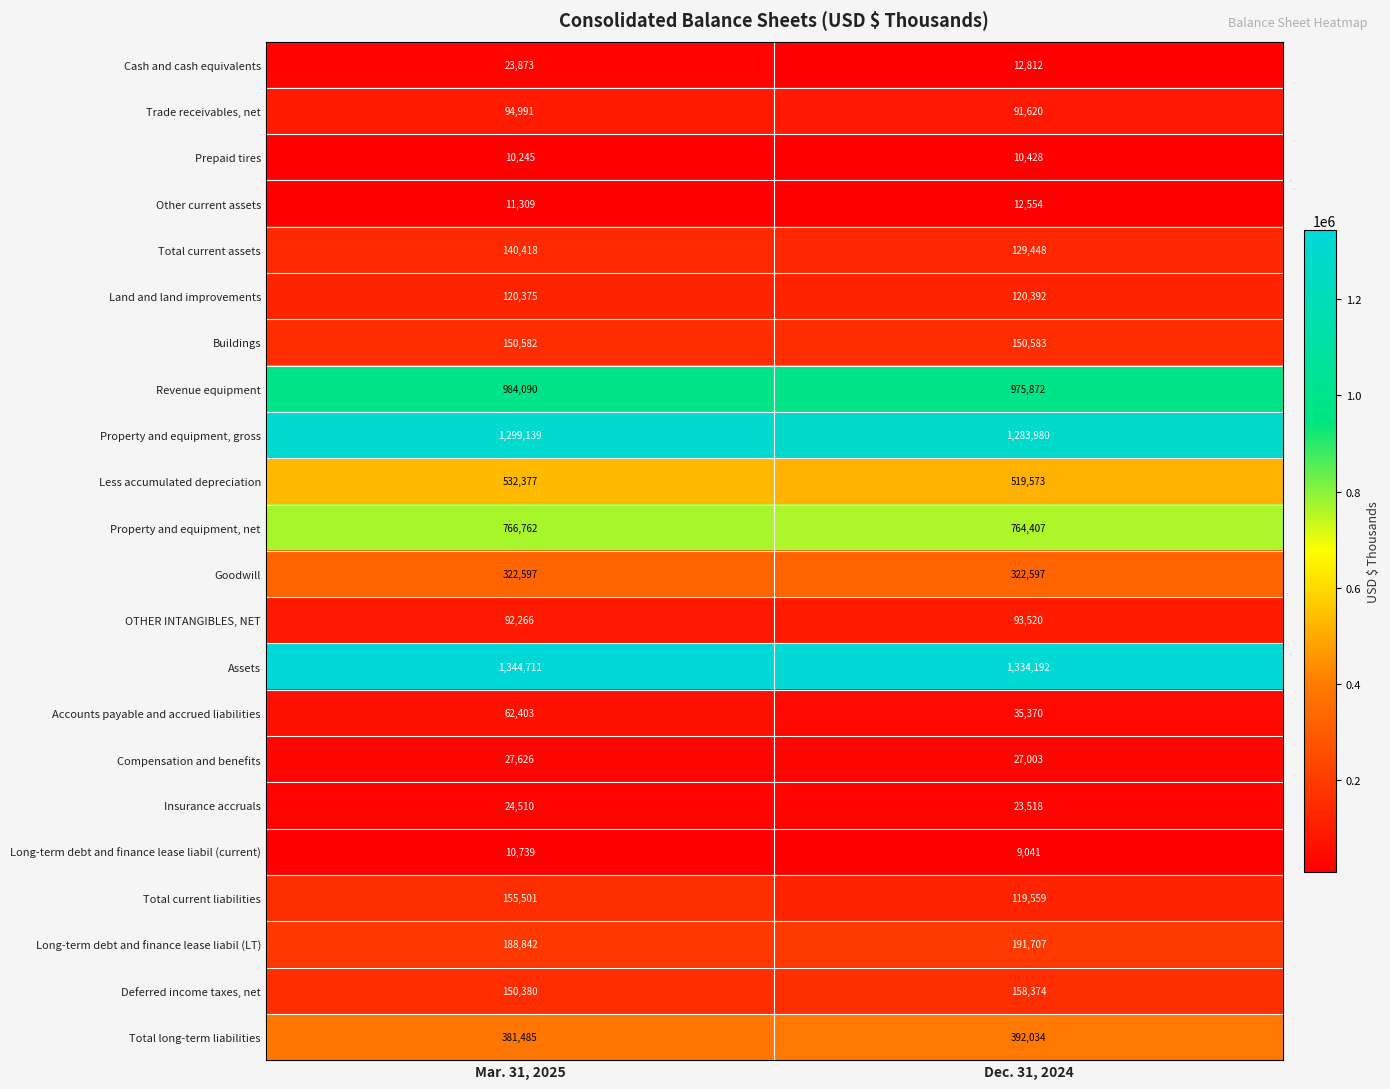

At which category is the sum across all series the highest?

Mar. 31, 2025